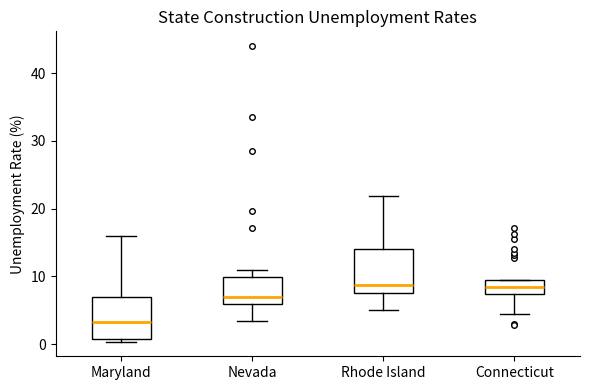

Reading left to right, read every box against the y-axis: the position of its median line, the range the box covers, and the ends of its whiskers. The values are not printed on the chart, so give them approximately, as read against the axis.

Maryland: median 3, box 1 to 7, whiskers 0 to 16
Nevada: median 7, box 6 to 10, whiskers 3 to 11
Rhode Island: median 9, box 8 to 14, whiskers 5 to 22
Connecticut: median 8, box 7 to 10, whiskers 4 to 10